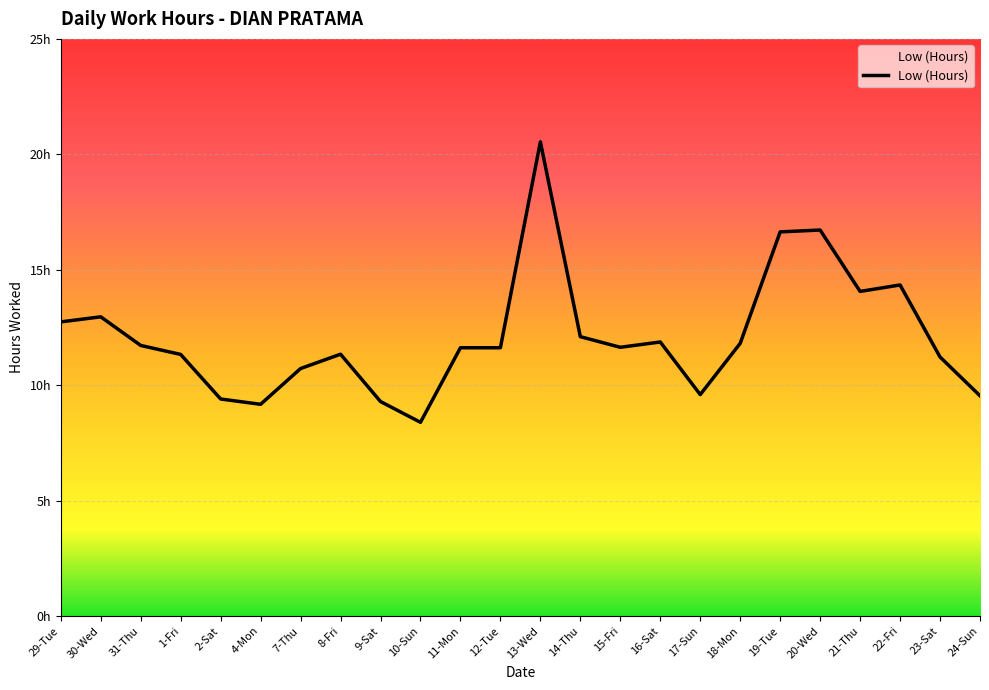

What value does the data have at 16-Sat?

11.9